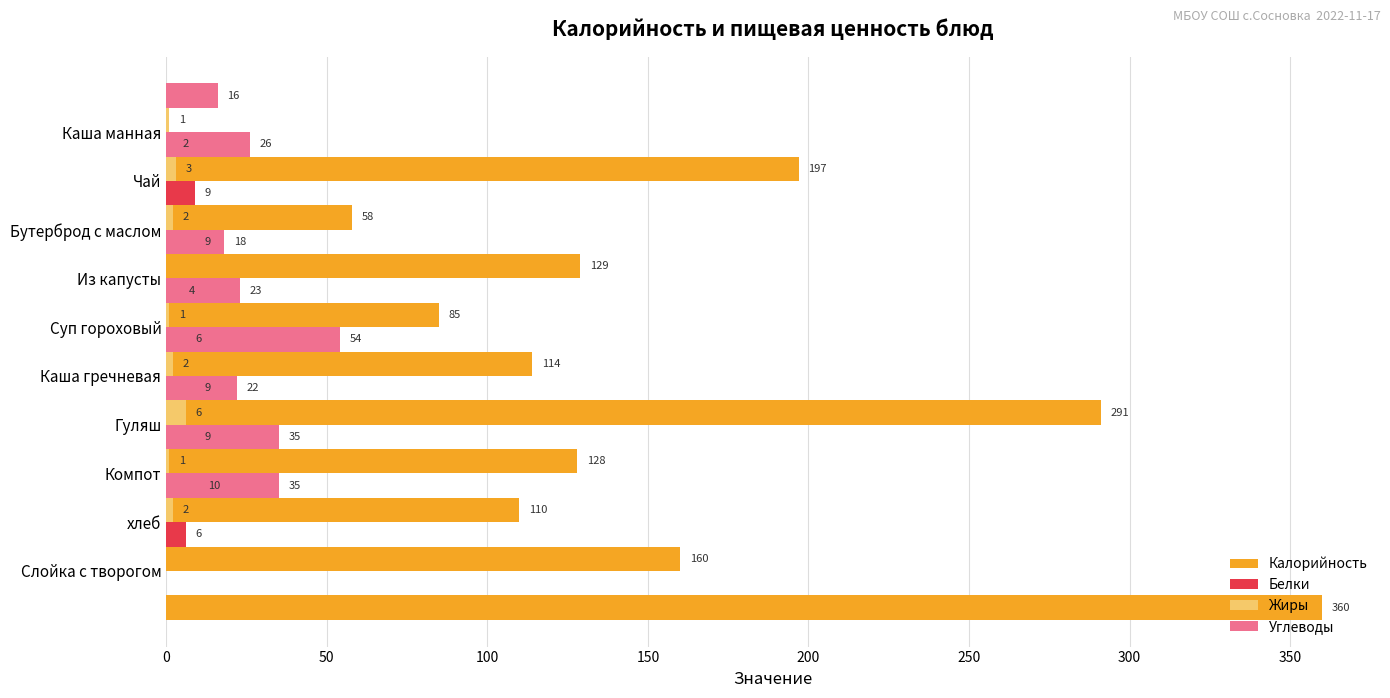

How many positive values does the Белки series have?

9